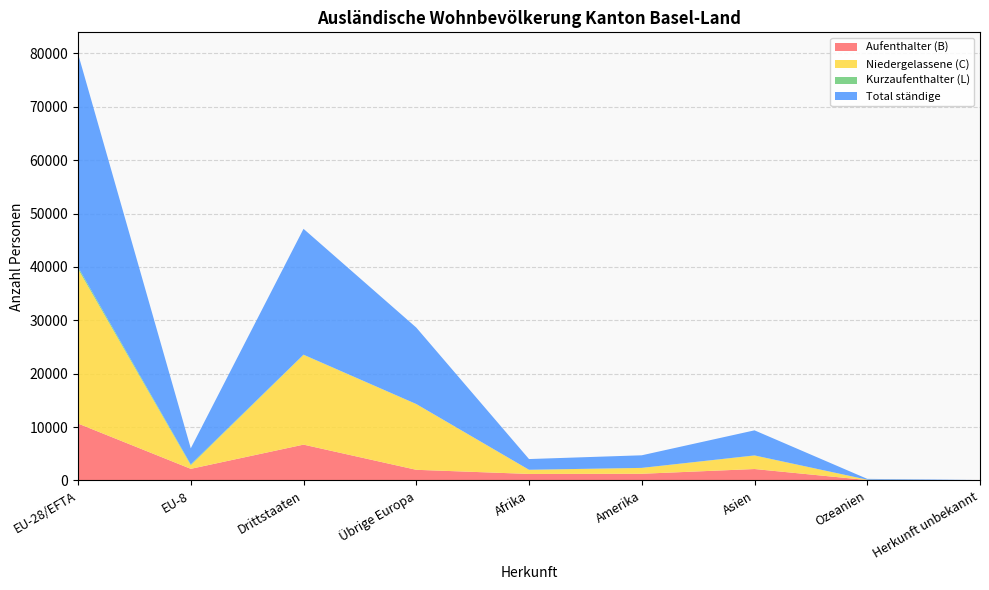

Reading left to right, transcribe all the data shown in this chart.

Aufenthalter (B): EU-28/EFTA=10666	EU-8=2178	Drittstaaten=6713	Übrige Europa=1997	Afrika=1225	Amerika=1254	Asien=2143	Ozeanien=75	Herkunft unbekannt=19
Niedergelassene (C): EU-28/EFTA=28967	EU-8=683	Drittstaaten=16827	Übrige Europa=12322	Afrika=780	Amerika=1099	Asien=2532	Ozeanien=74	Herkunft unbekannt=20
Kurzaufenthalter (L): EU-28/EFTA=346	EU-8=150	Drittstaaten=31	Übrige Europa=4	Afrika=1	Amerika=5	Asien=20	Ozeanien=1	Herkunft unbekannt=0
Total ständige: EU-28/EFTA=39979	EU-8=3011	Drittstaaten=23571	Übrige Europa=14323	Afrika=2006	Amerika=2358	Asien=4695	Ozeanien=150	Herkunft unbekannt=39